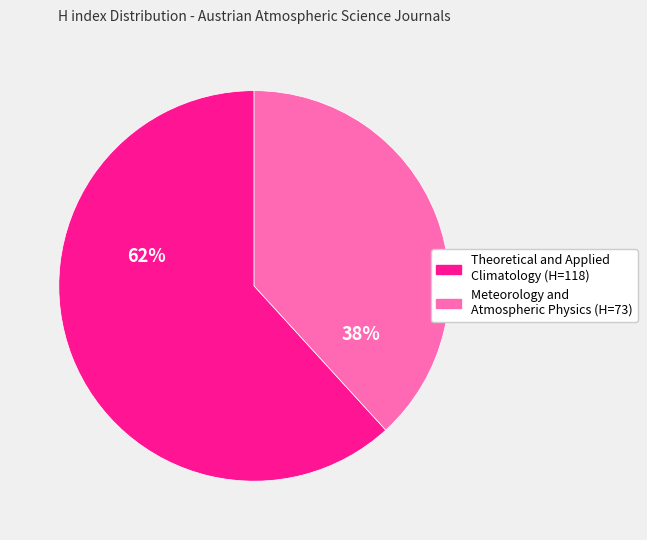

Between Theoretical and Applied Climatology and Meteorology and Atmospheric Physics, which is larger?

Theoretical and Applied Climatology